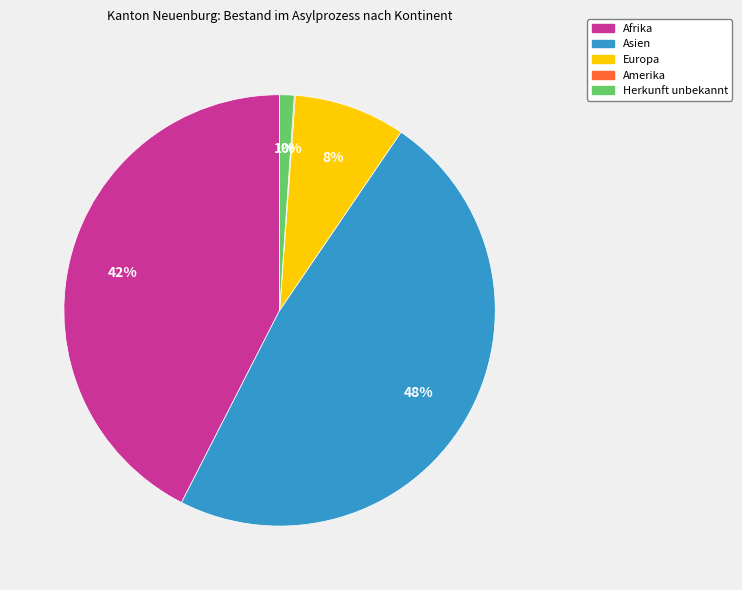

To the nearest percent, what is the difference between the largest and smallest slice percentages?

48%